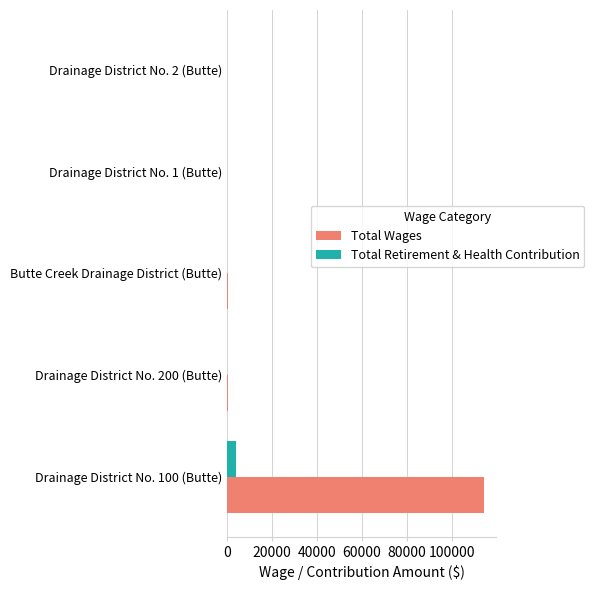

Which series has the largest total across all categories?

Total Wages